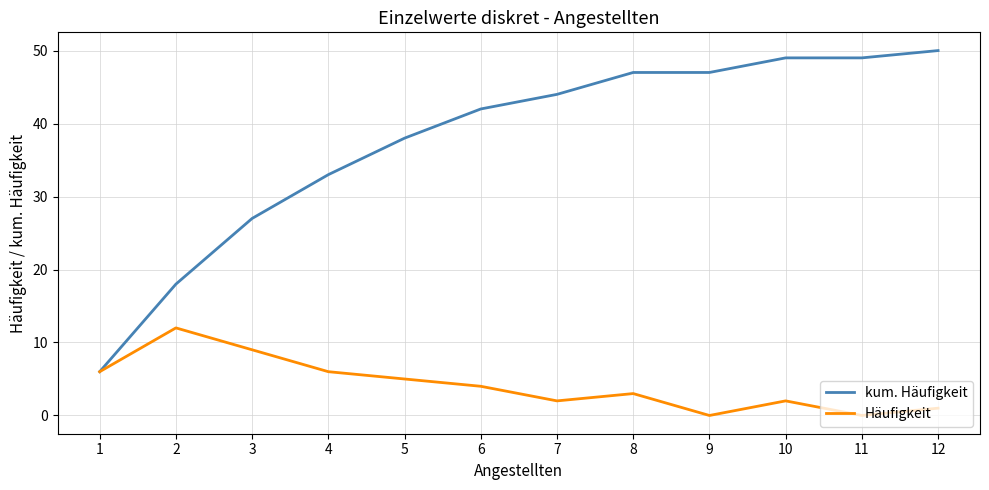

Reading right to left, what are all the values shown in this chart?

kum. Häufigkeit: 50	49	49	47	47	44	42	38	33	27	18	6
Häufigkeit: 1	0	2	0	3	2	4	5	6	9	12	6